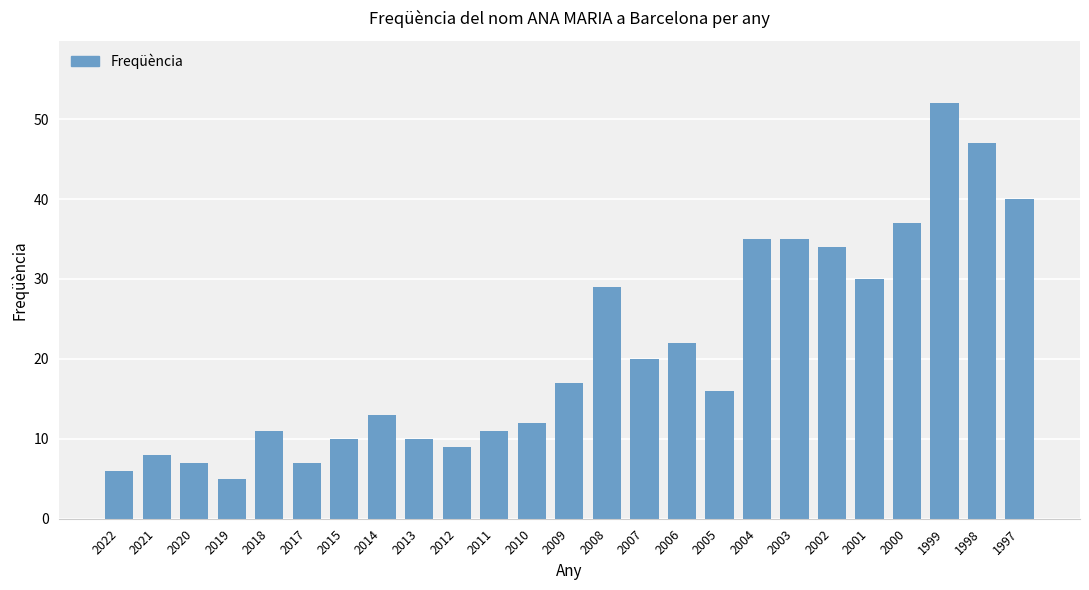

The value at 2005 is 22. True or false?

False